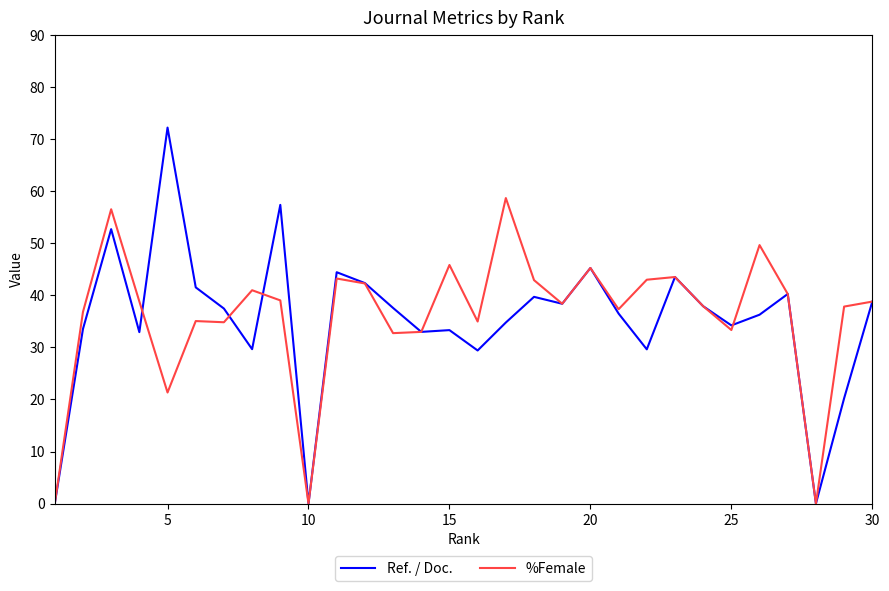

What is the highest value of the Ref. / Doc. series?

72.2